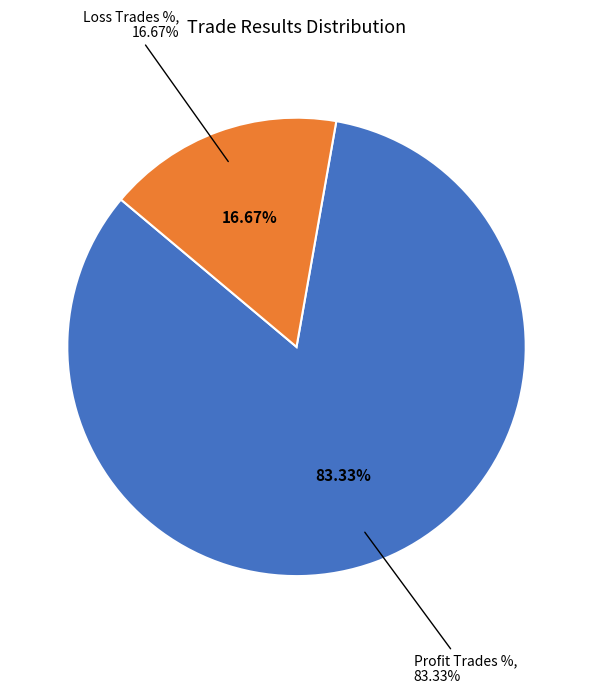

Is it true that Loss Trades % is 17% of the pie?

True